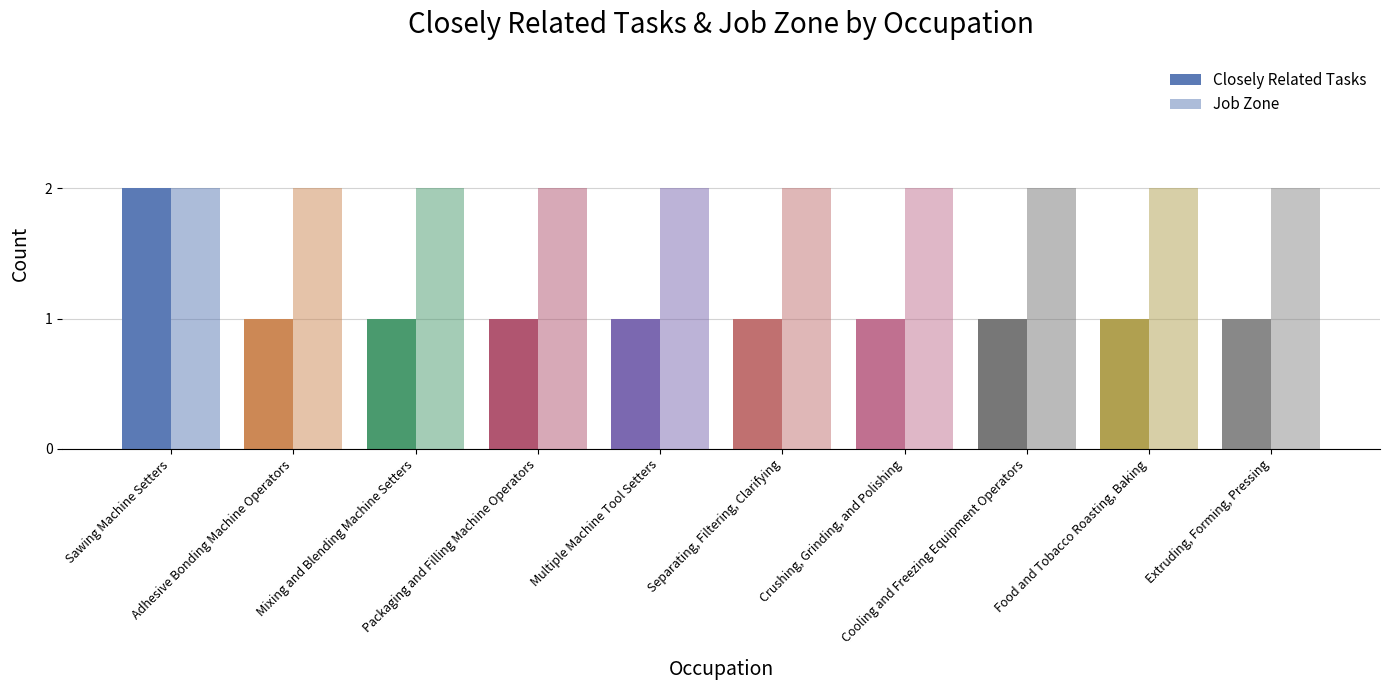

Rank the series by their maximum value, from highest to lowest.

Closely Related Tasks, Job Zone